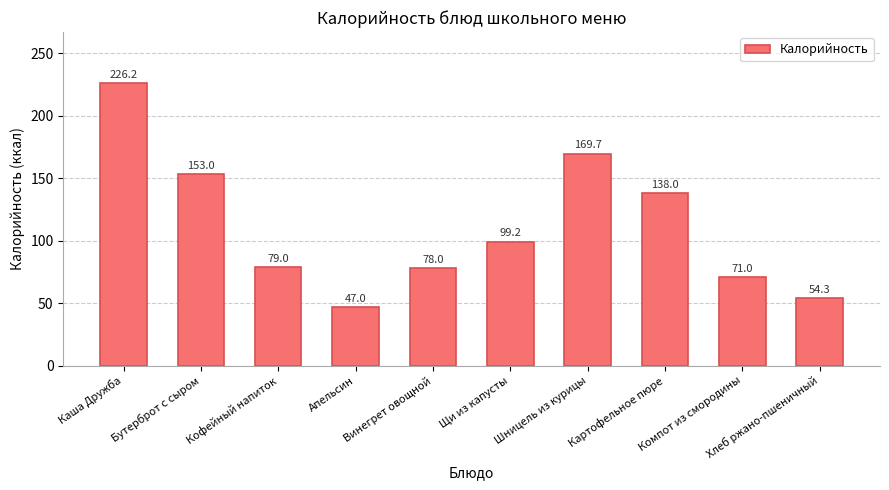

Between Шницель из курицы and Каша Дружба, which is larger?

Каша Дружба